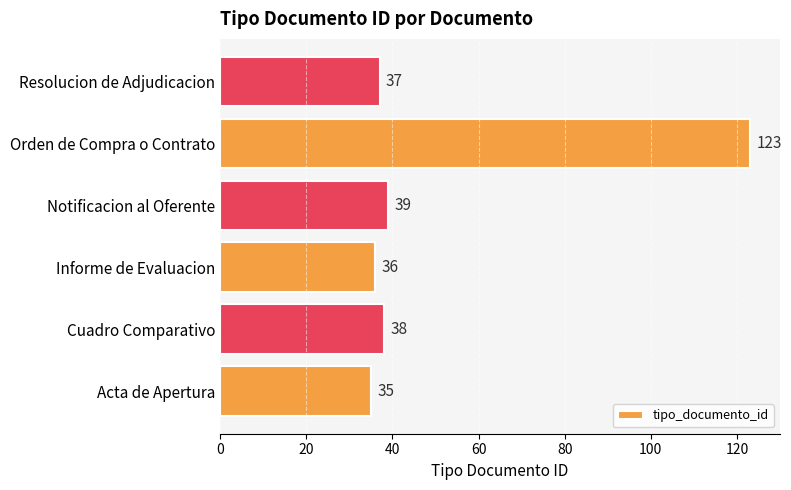

What is the sum of all values?

308